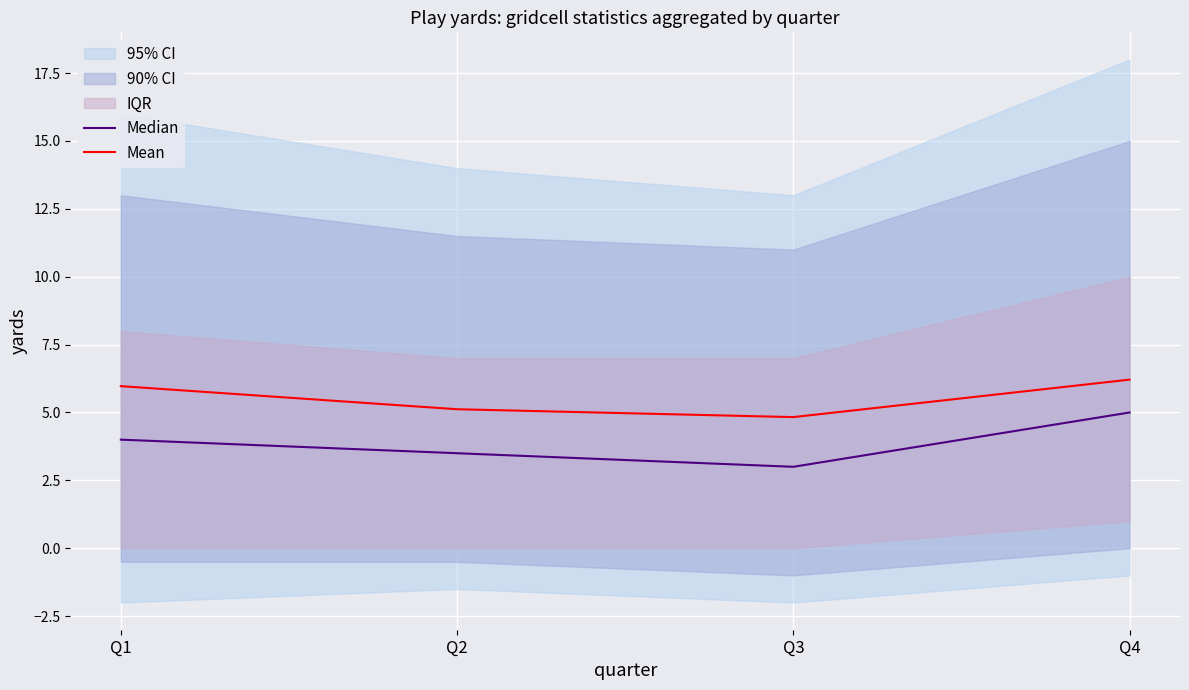

Which label corresponds to the smallest value in the chart?

Q3